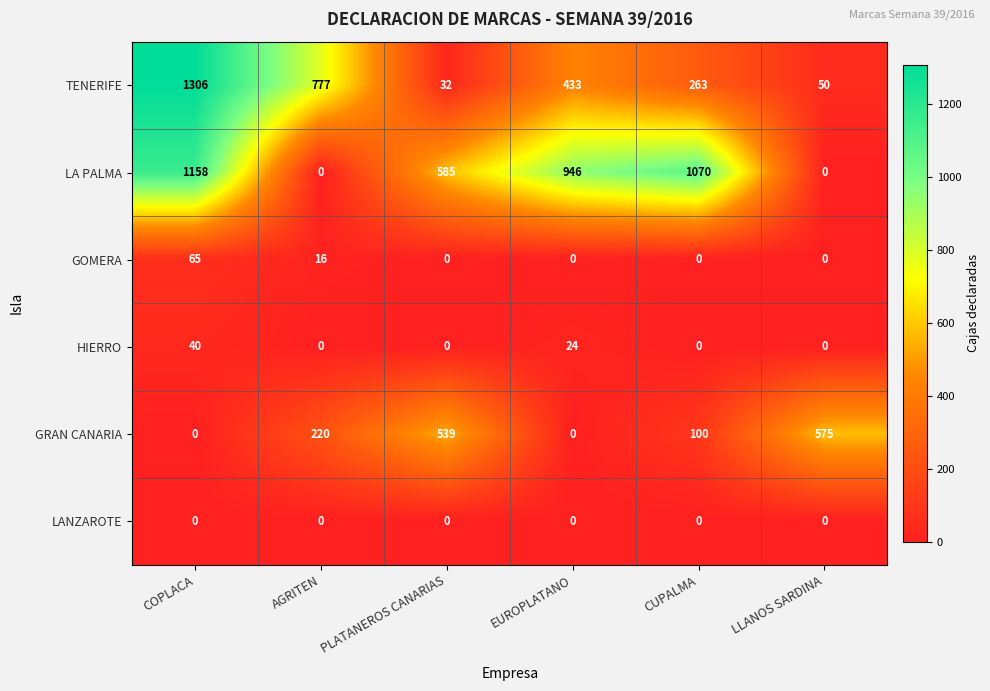

The TENERIFE series shows 263 at CUPALMA. True or false?

True